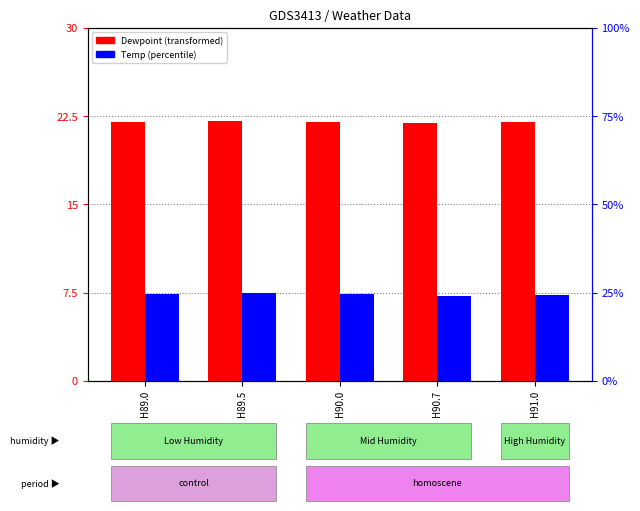

What is the average value of the Dewpoint series?

22.0